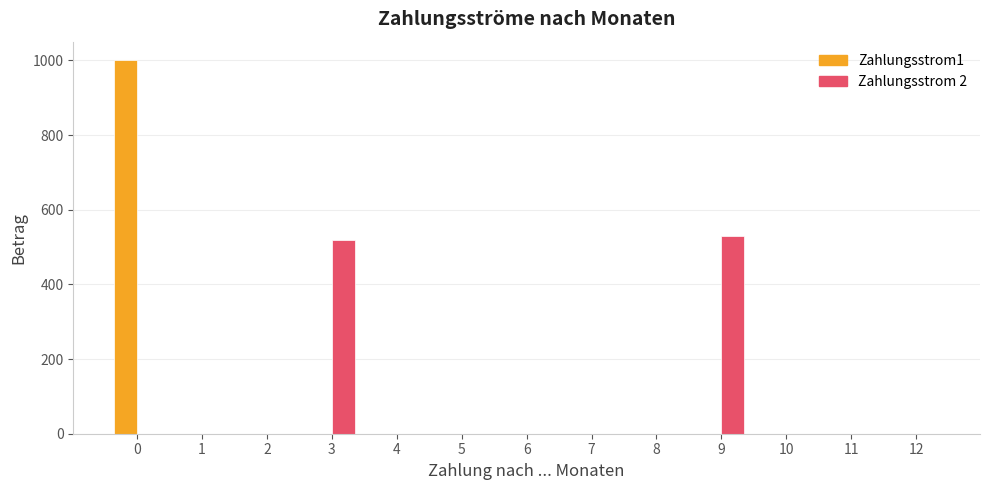

How many categories are shown in the chart?

13